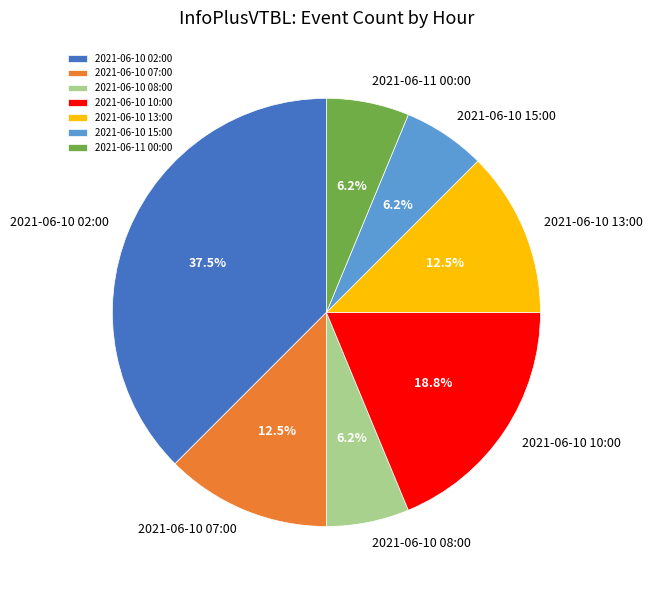

Between 2021-06-10 15:00 and 2021-06-10 07:00, which is larger?

2021-06-10 07:00